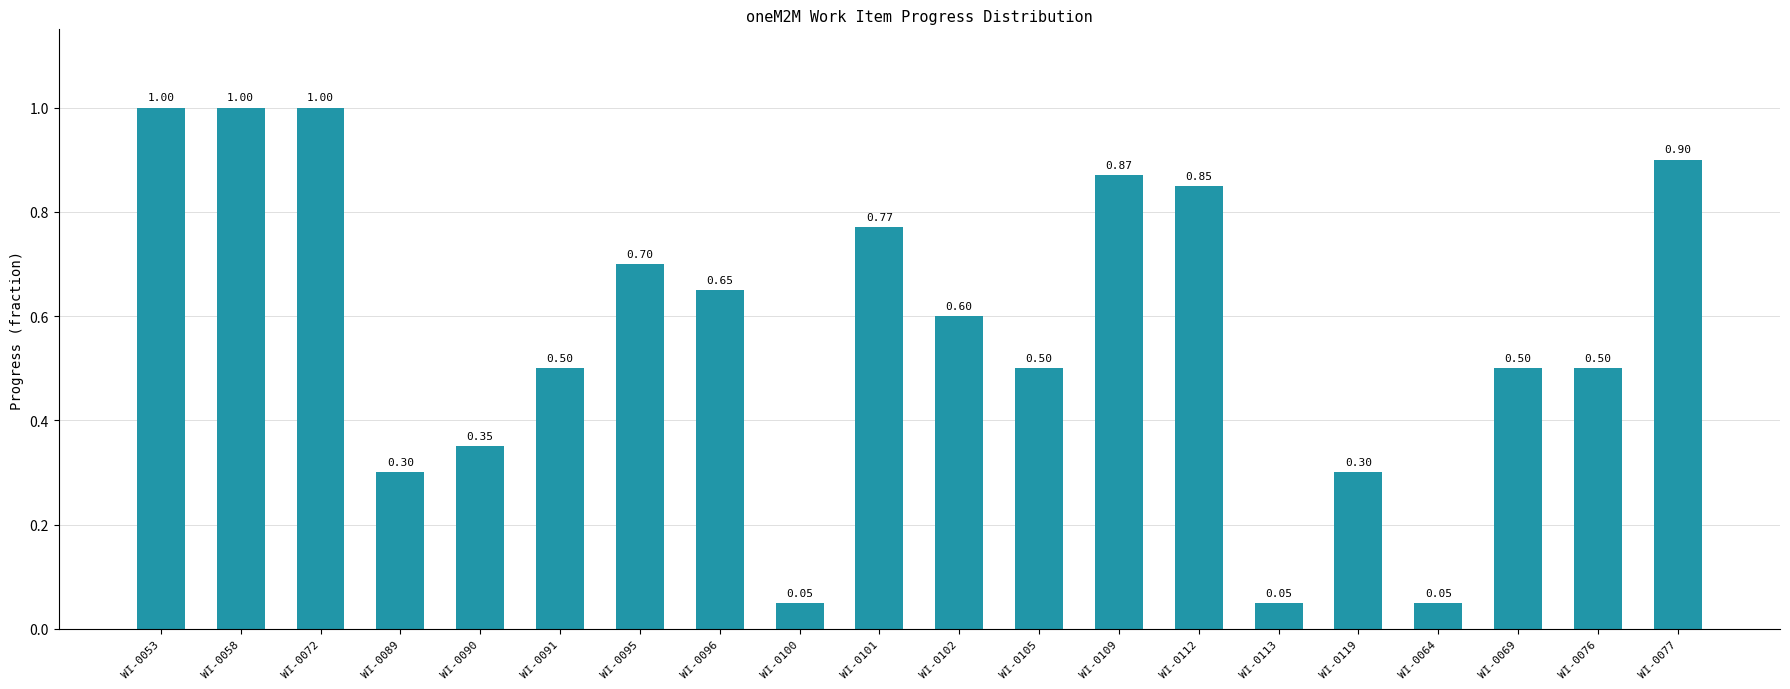

How many data points does each series have?

20